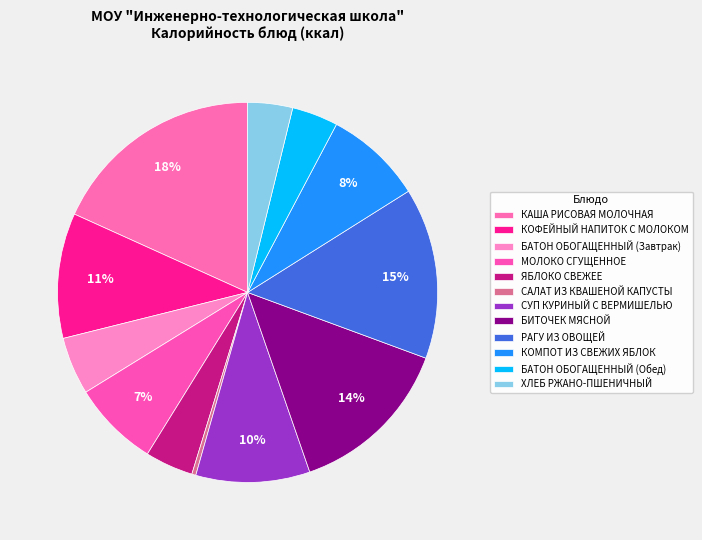

Is it true that КОФЕЙНЫЙ НАПИТОК С МОЛОКОМ is 11% of the pie?

True